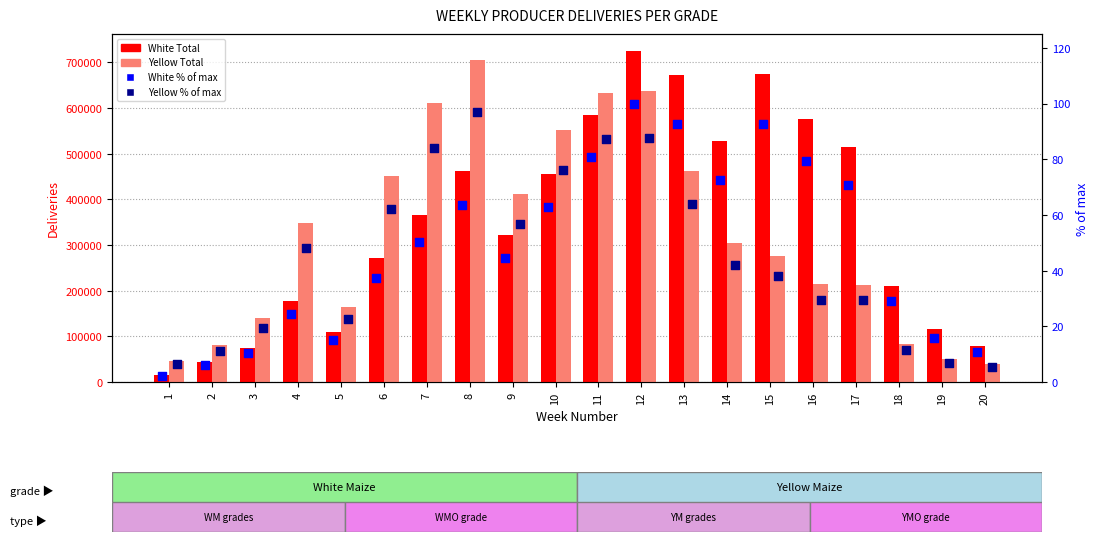

Which series contains the highest Y value?

White Total